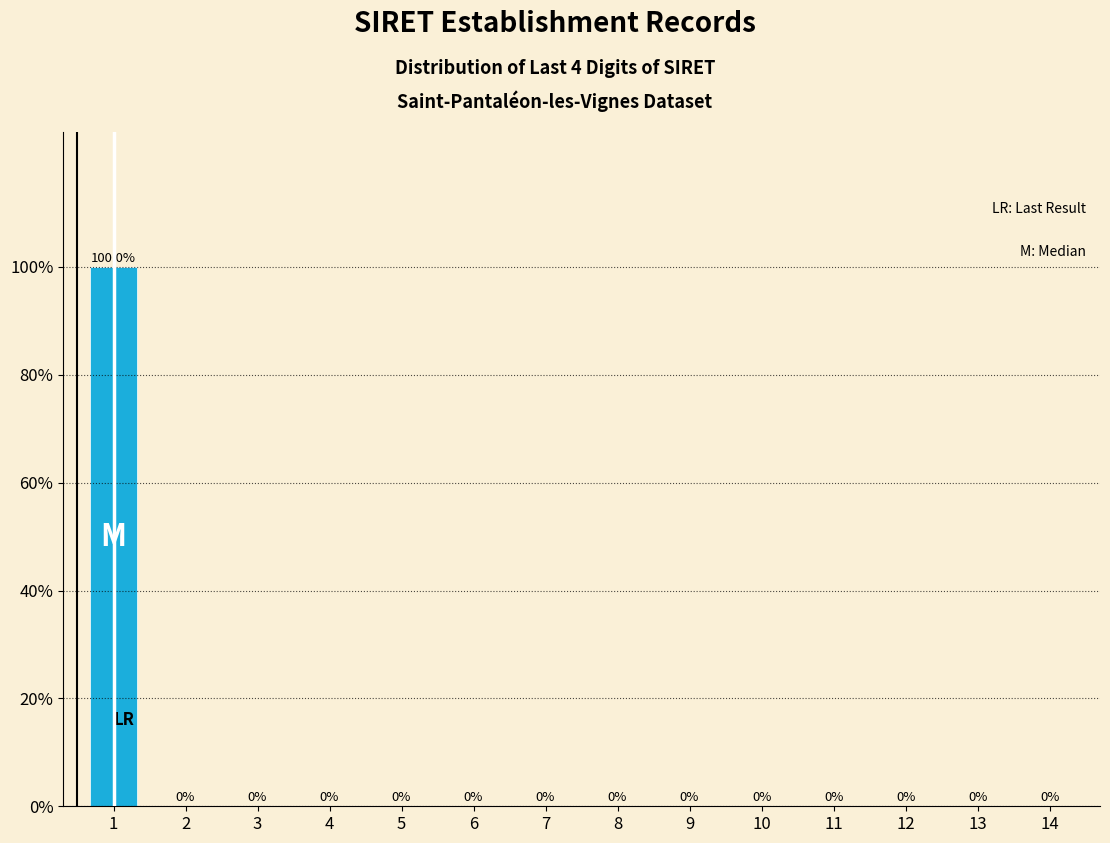

Reading right to left, what are all the values shown in this chart?

14=0	13=0	12=0	11=0	10=0	9=0	8=0	7=0	6=0	5=0	4=0	3=0	2=0	1=100